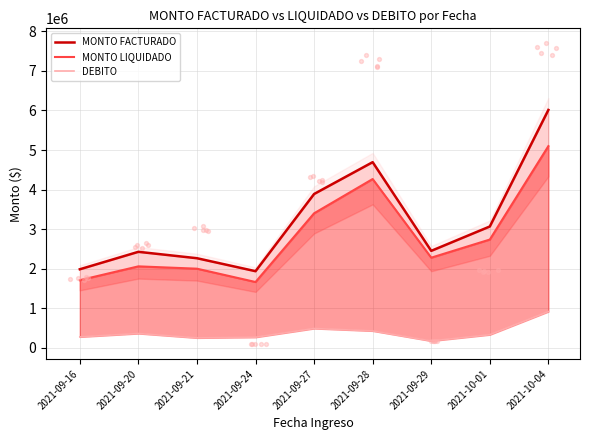

Is the value of MONTO FACTURADO at 2021-09-28 greater than the value of DEBITO at 2021-09-21?

Yes